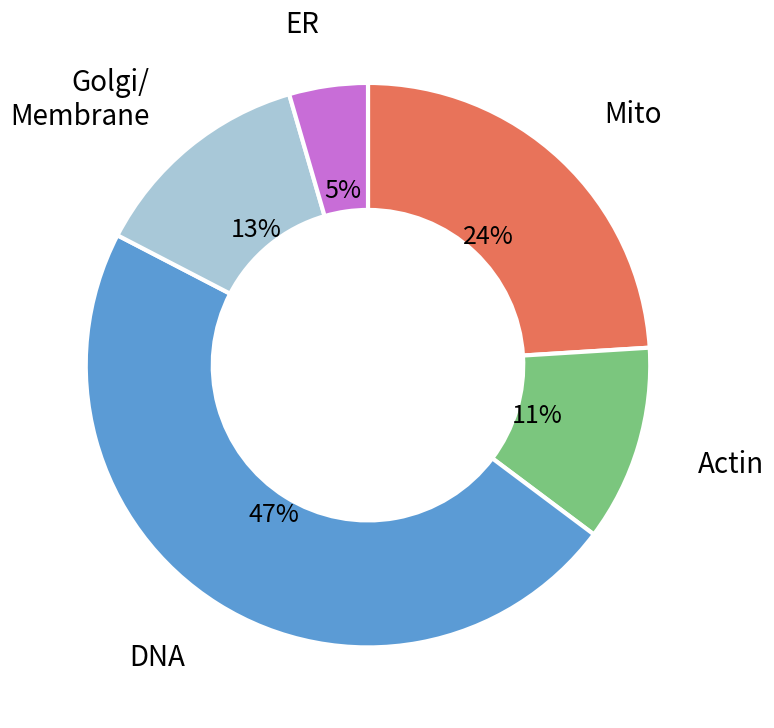

To the nearest percent, what is the average slice percentage?

20%